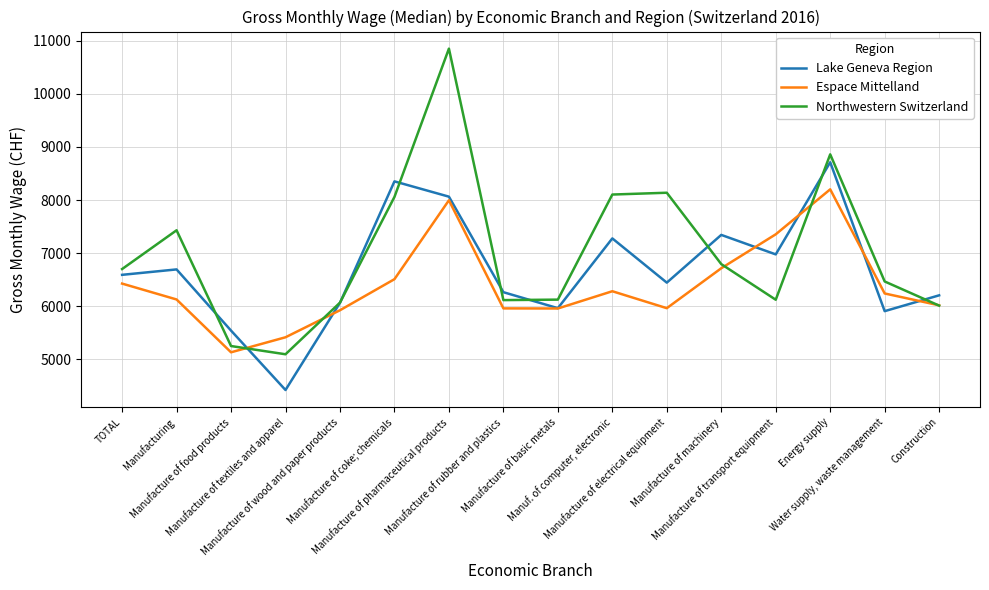

What is the difference between the maximum and second lowest values in the Northwestern Switzerland series?

5601